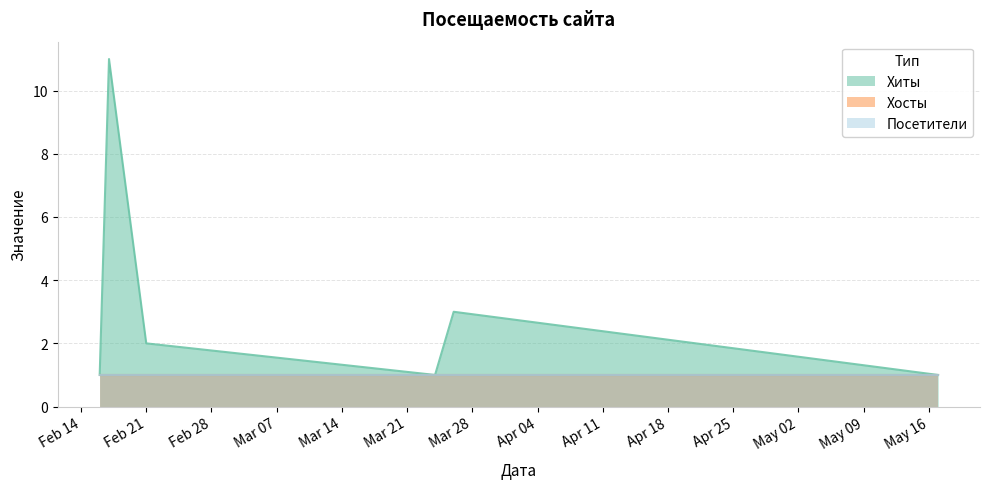

Does the chart display data point markers on the line(s)?

No